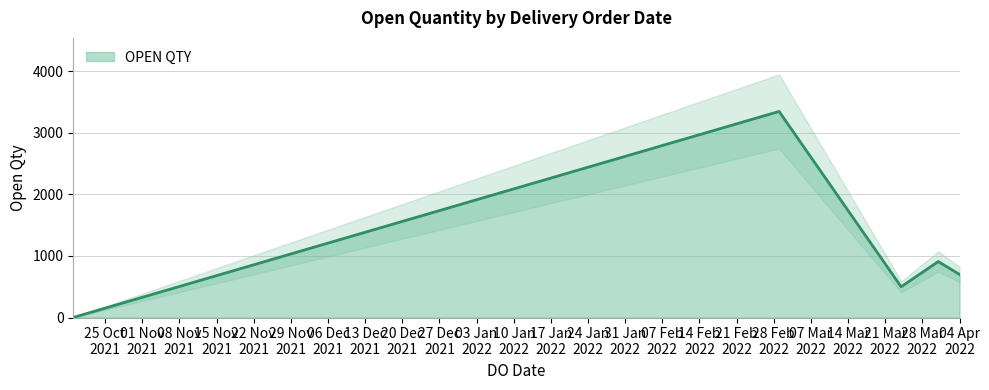

How many lines are shown in the chart?

1